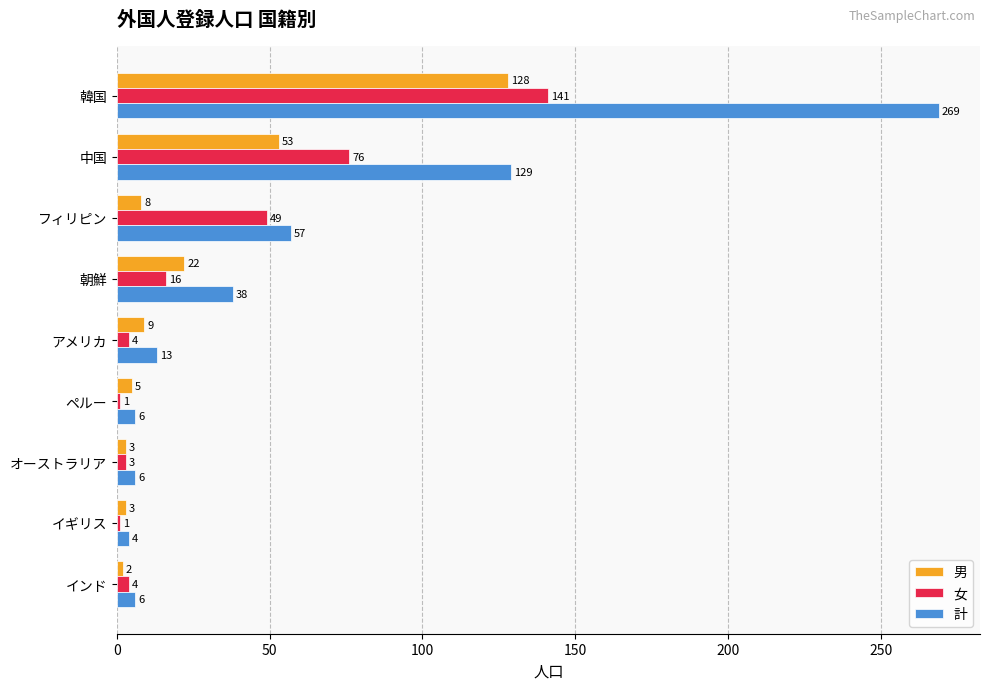

What is the greatest value displayed?

269